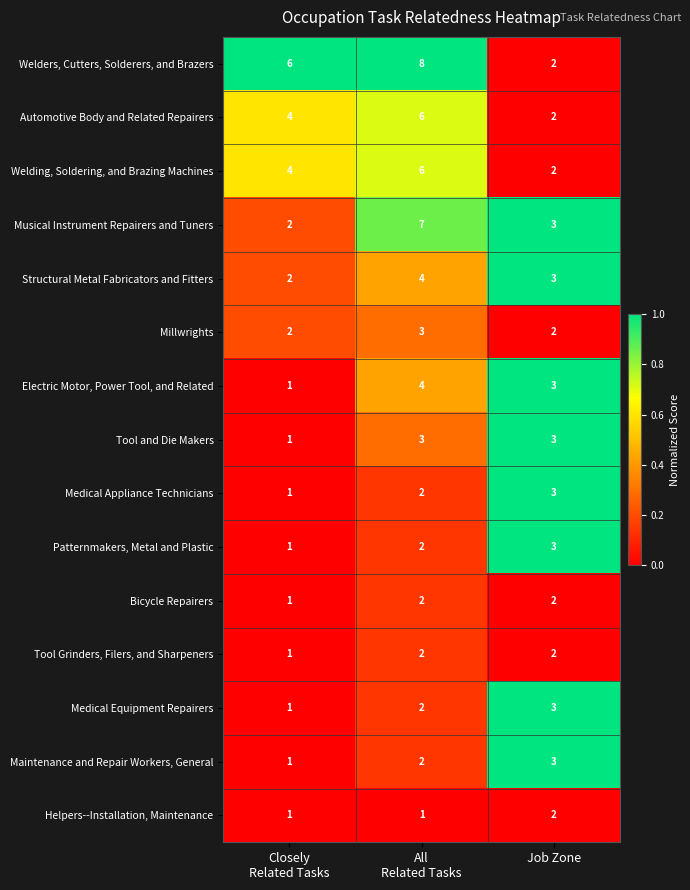

At which category is the sum across all series the highest?

All
Related Tasks